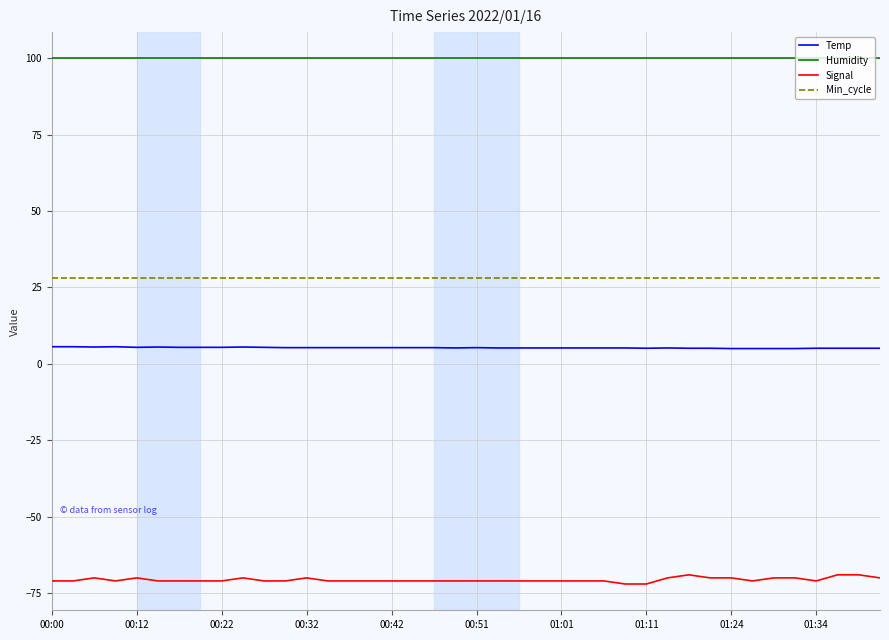

True or false: Humidity and Min_cycle intersect in this chart.

False